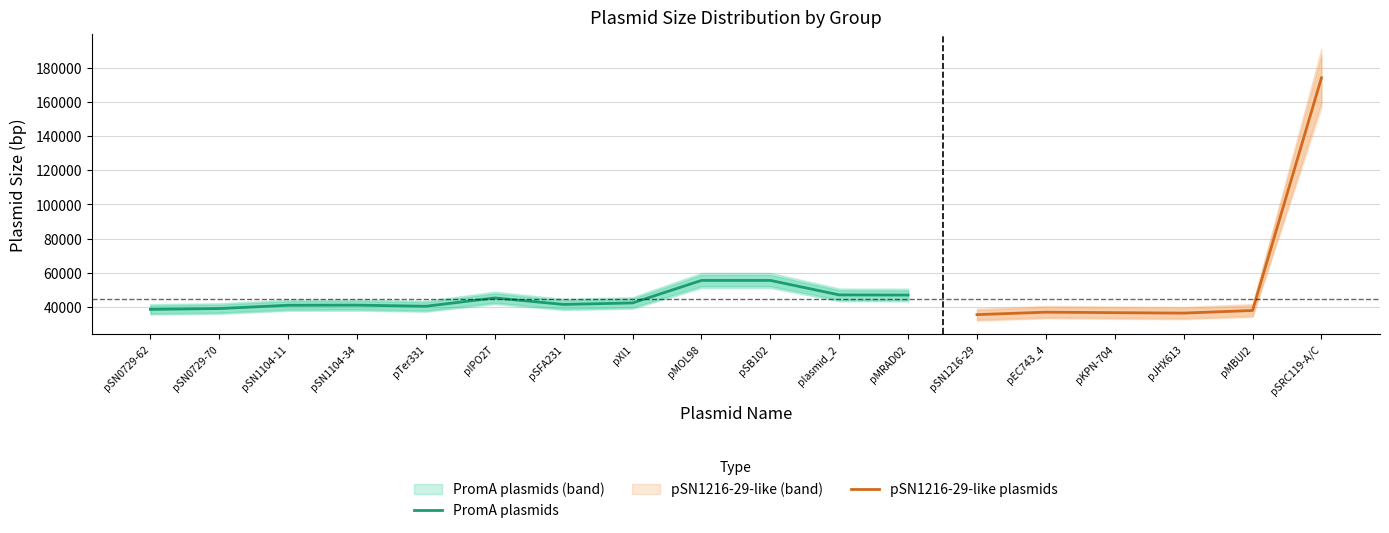

Approximately how many times larger is the value at pSN0729-70 compared to pSN0729-62?

1.0